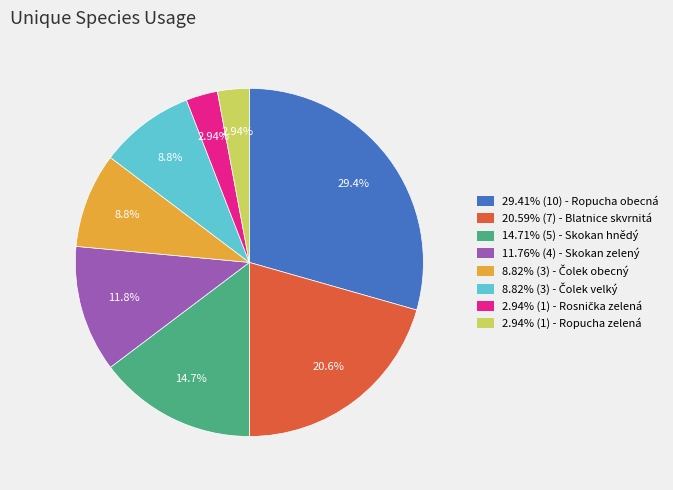

Is there a majority slice in this chart?

No